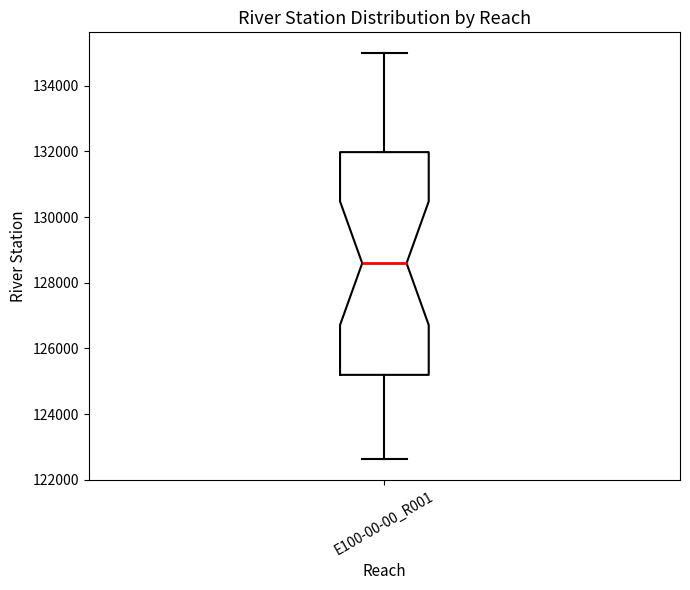

Transcribe this box plot: give where the median line is, the range the box spans, and where the two whiskers end, as read against the y-axis. The values are not printed on the chart, so give them approximately, as read against the axis.

median 128600, box 125200 to 132000, whiskers 122600 to 135000